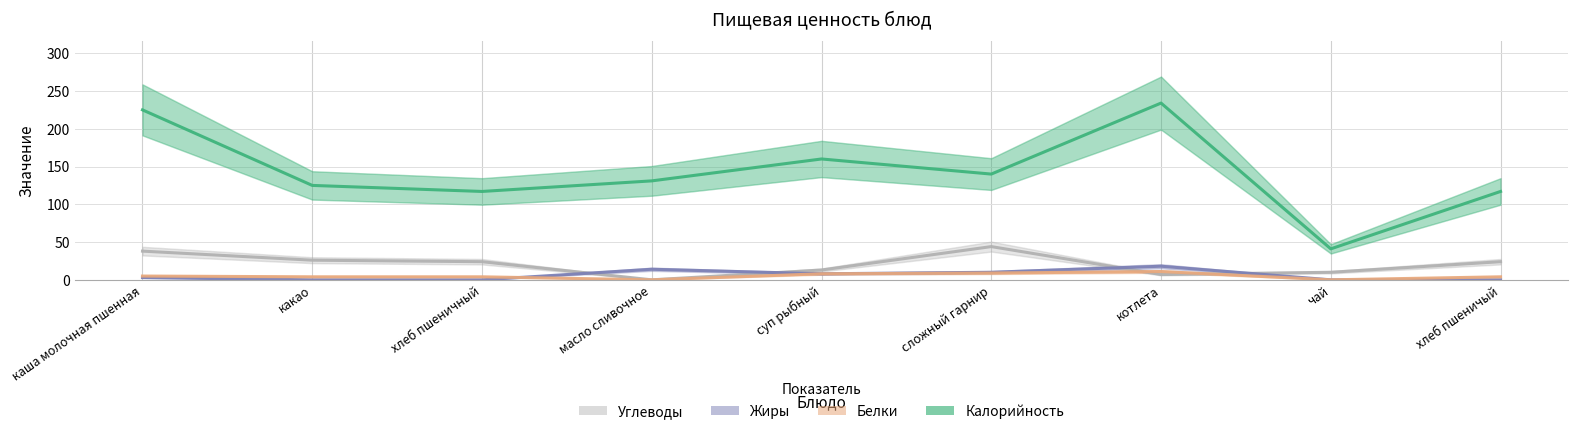

Which series has the largest total across all categories?

Калорийность